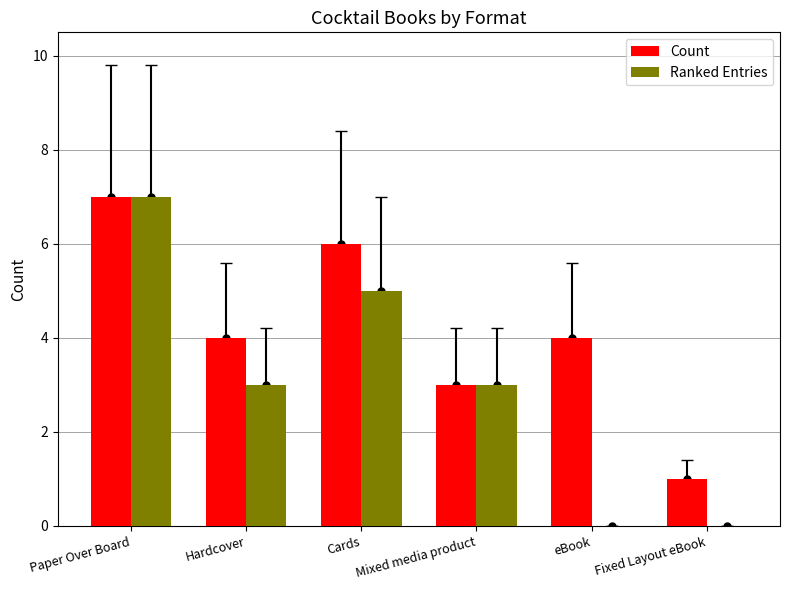

What is the sum of the Ranked Entries values at Paper Over Board and Cards?

12